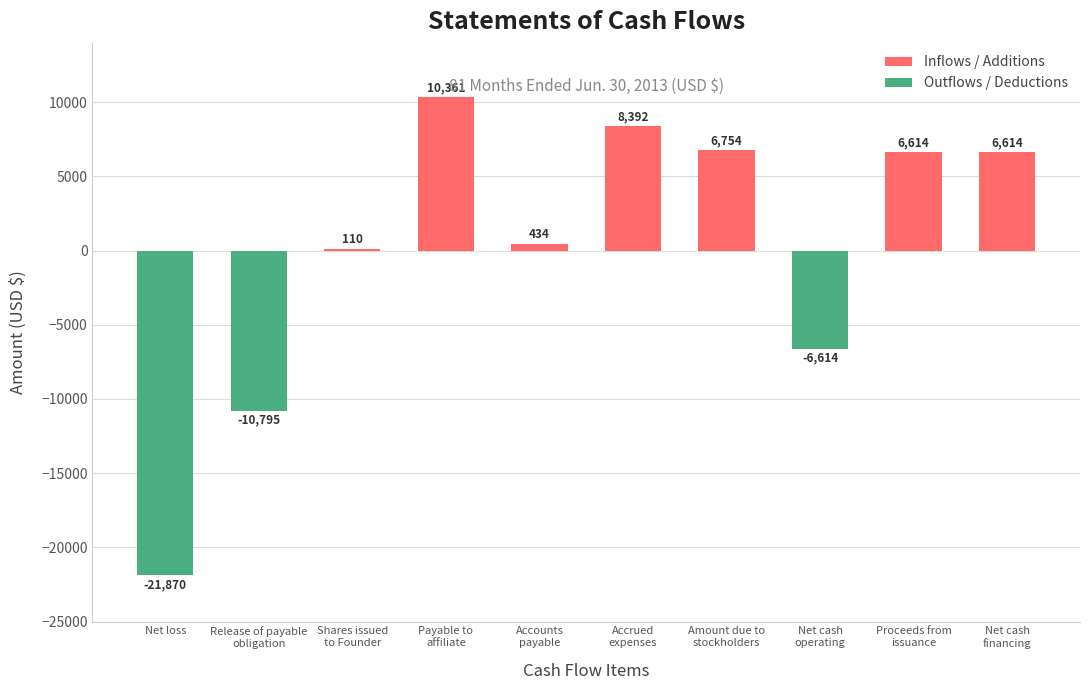

At which category does the chart reach its minimum across all series?

Net loss